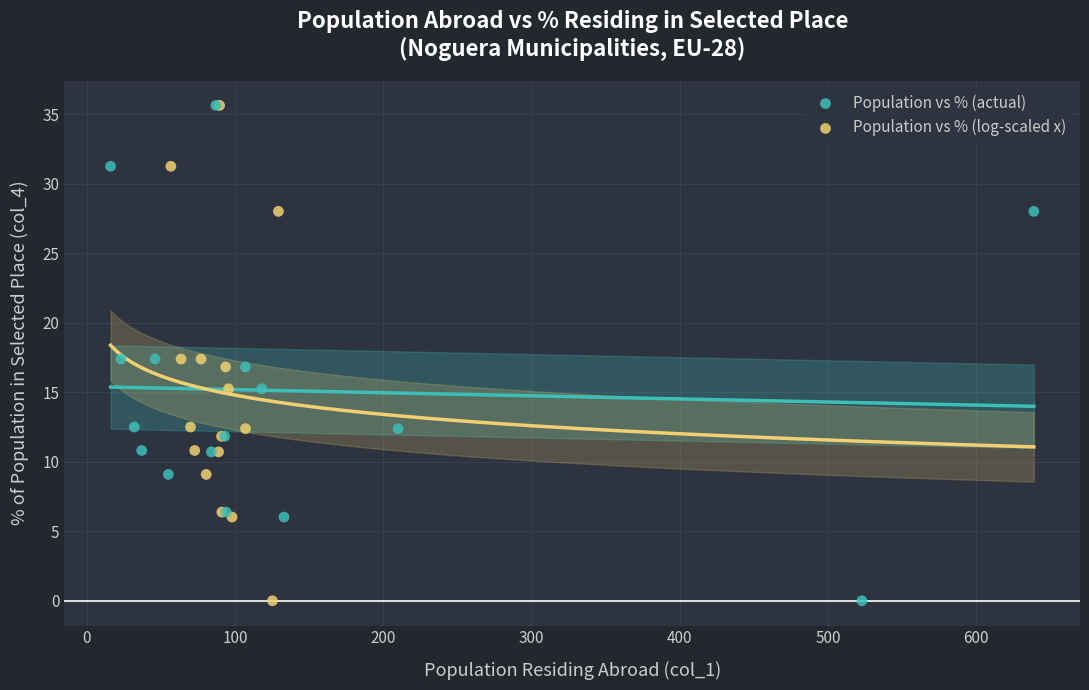

What are all the series names shown in the legend?

Population vs % (actual), Population vs % (log-scaled x)